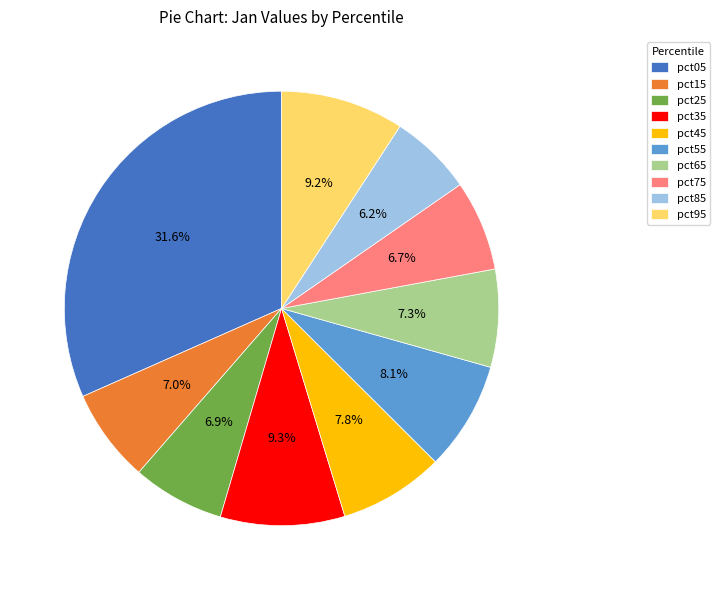

Is it true that pct65 is 7% of the pie?

True